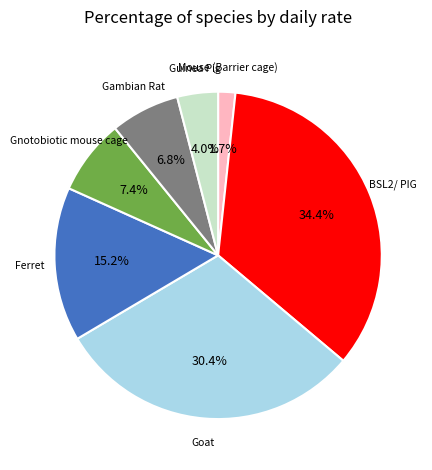

Does any single category account for the majority?

No